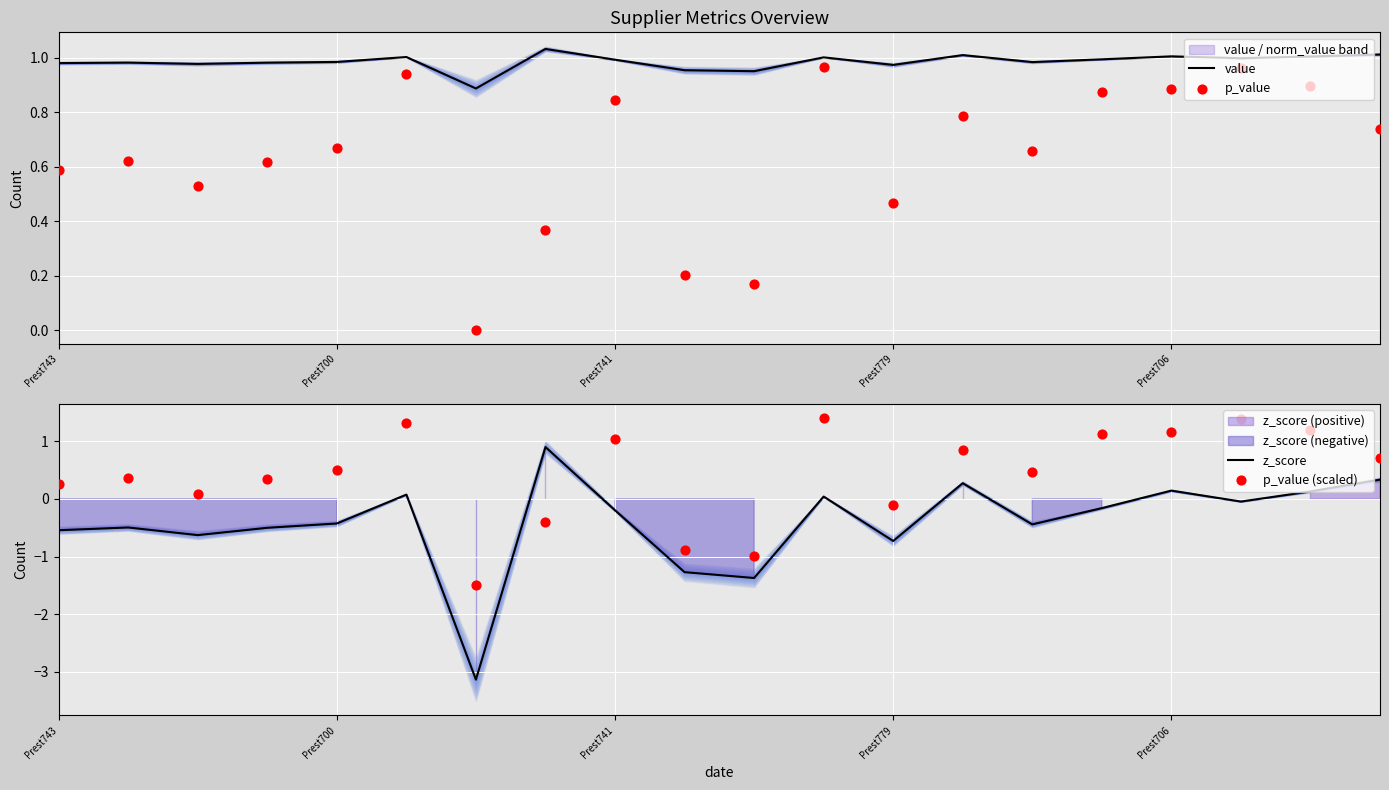

What are all the series names shown in the legend?

value, p_value, z_score, p_value (scaled)